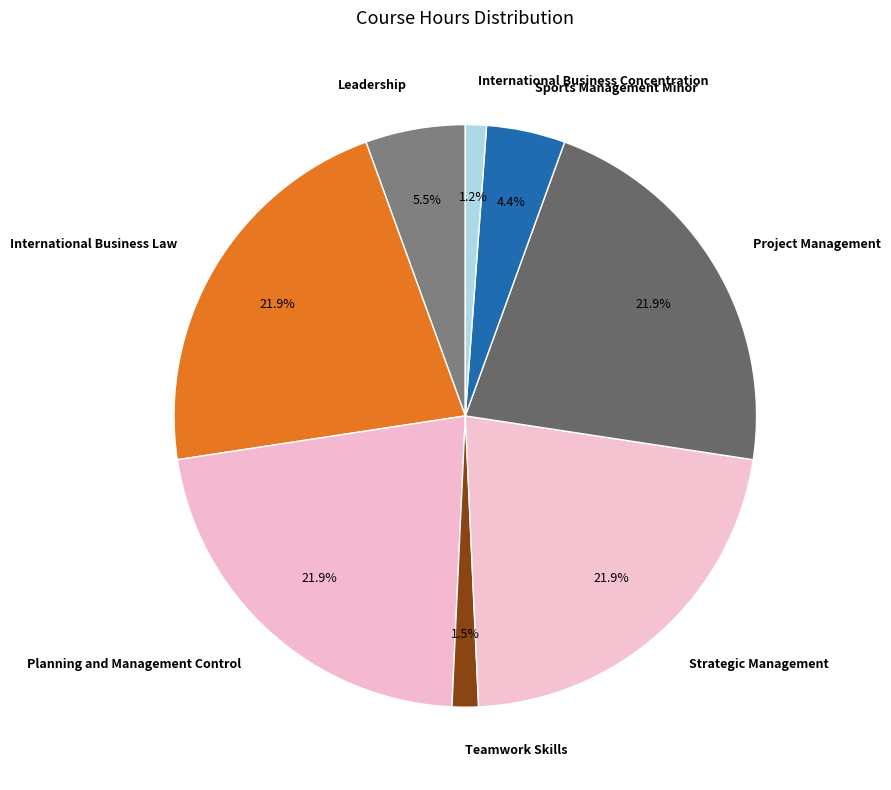

What is the ratio of the value at International Business Concentration to the value at Planning and Management Control?

0.1